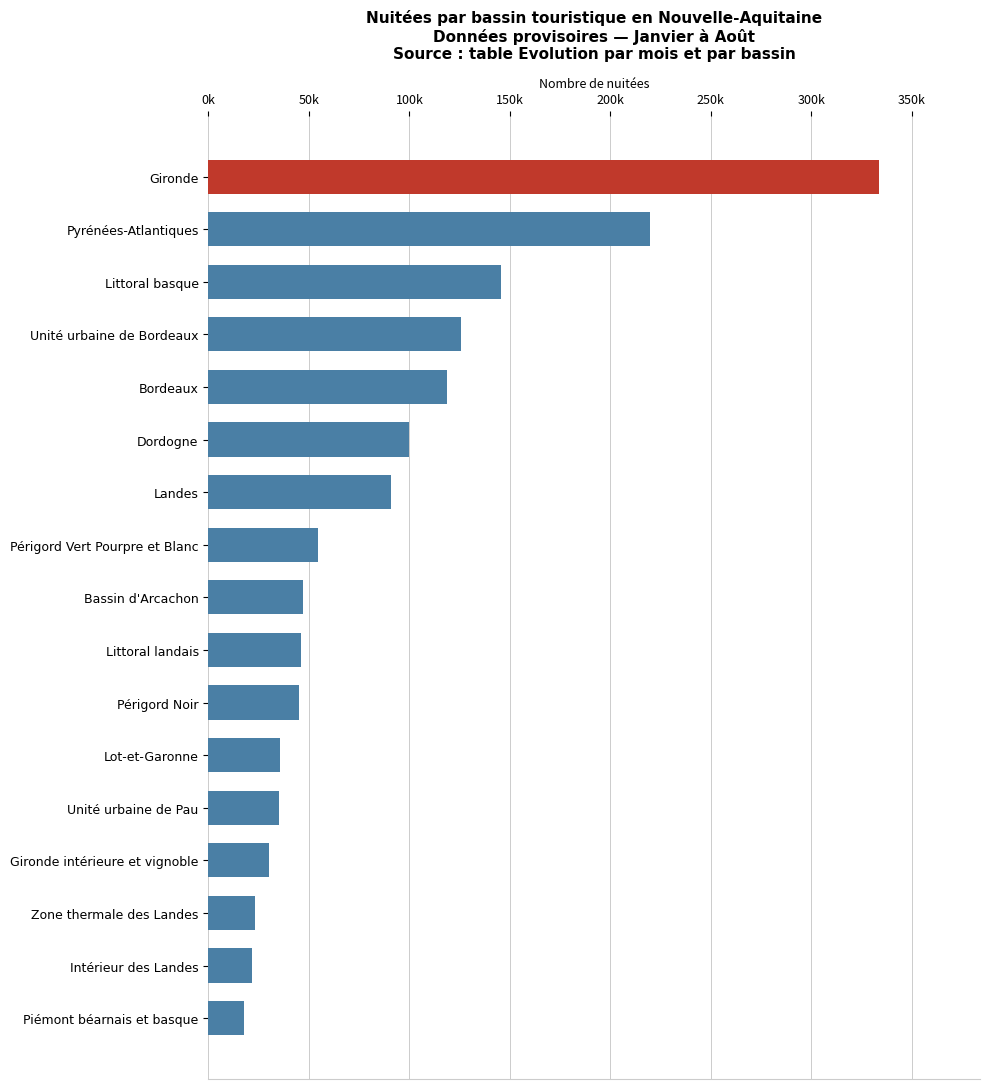

Does the chart contain stacked bars?

No